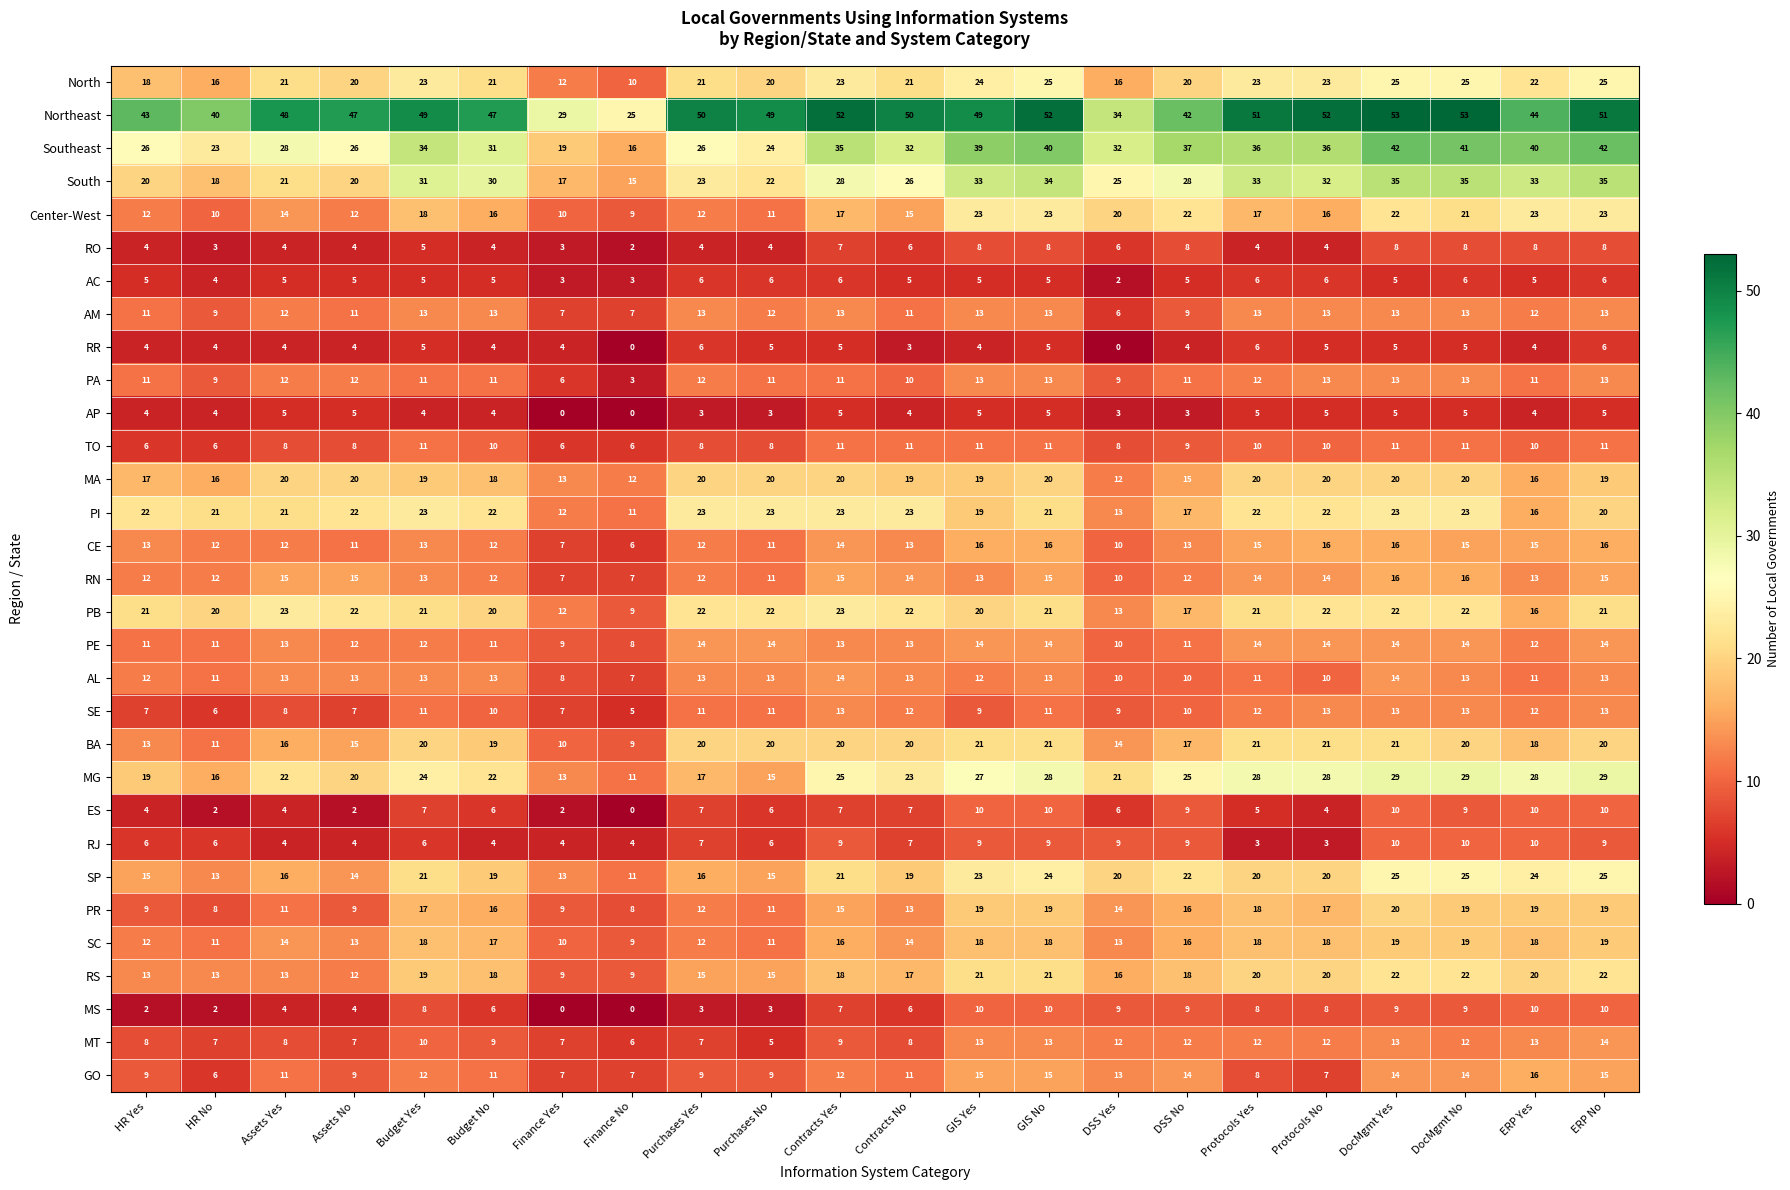

What is the total value across all series at Finance Yes?

275